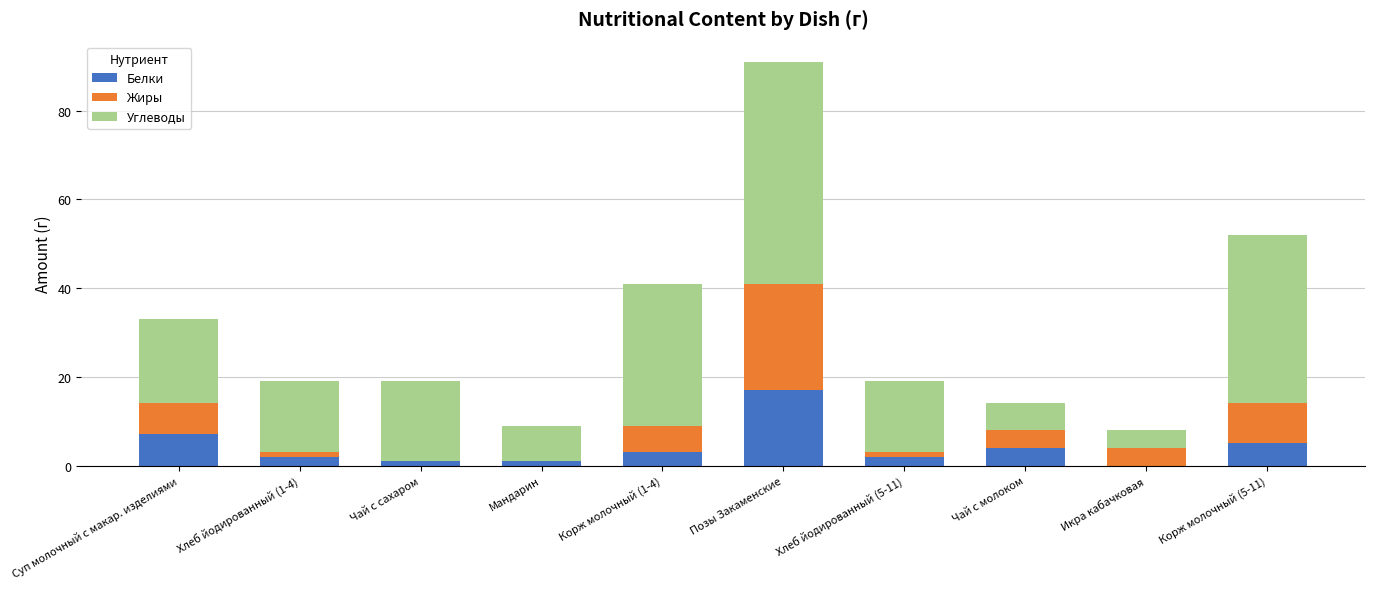

What are all the series names shown in the legend?

Белки, Жиры, Углеводы